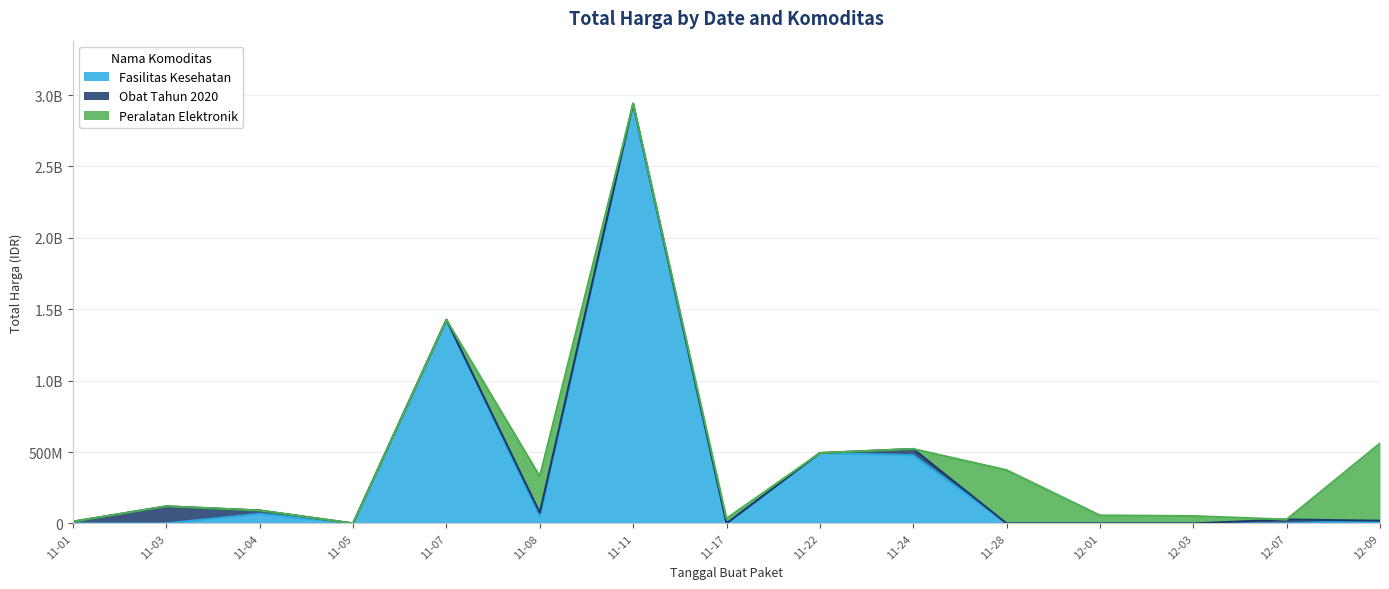

Which series changed the most between 2021-11-03 and 2021-11-17?

Obat Tahun 2020